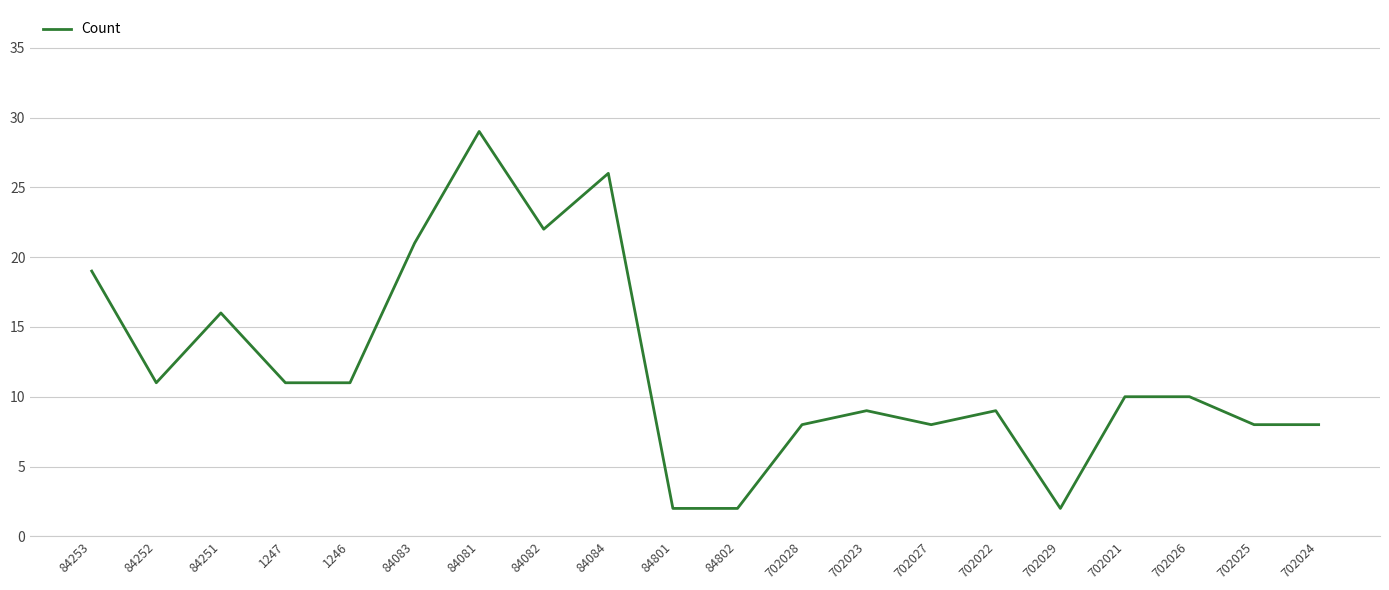

What is the ratio of the value at 702022 to the value at 1246?

0.8